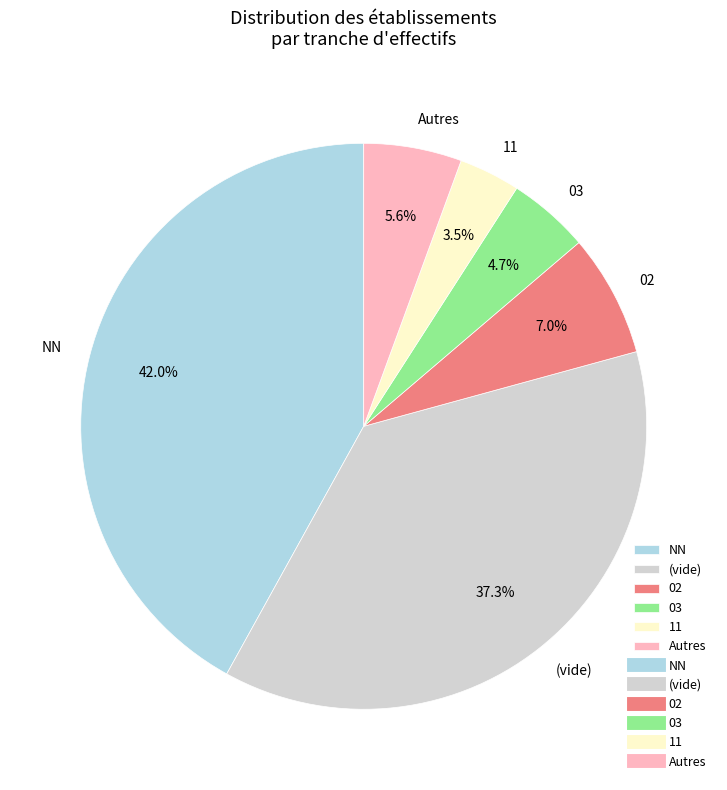

Which category has the smallest portion of the pie?

11